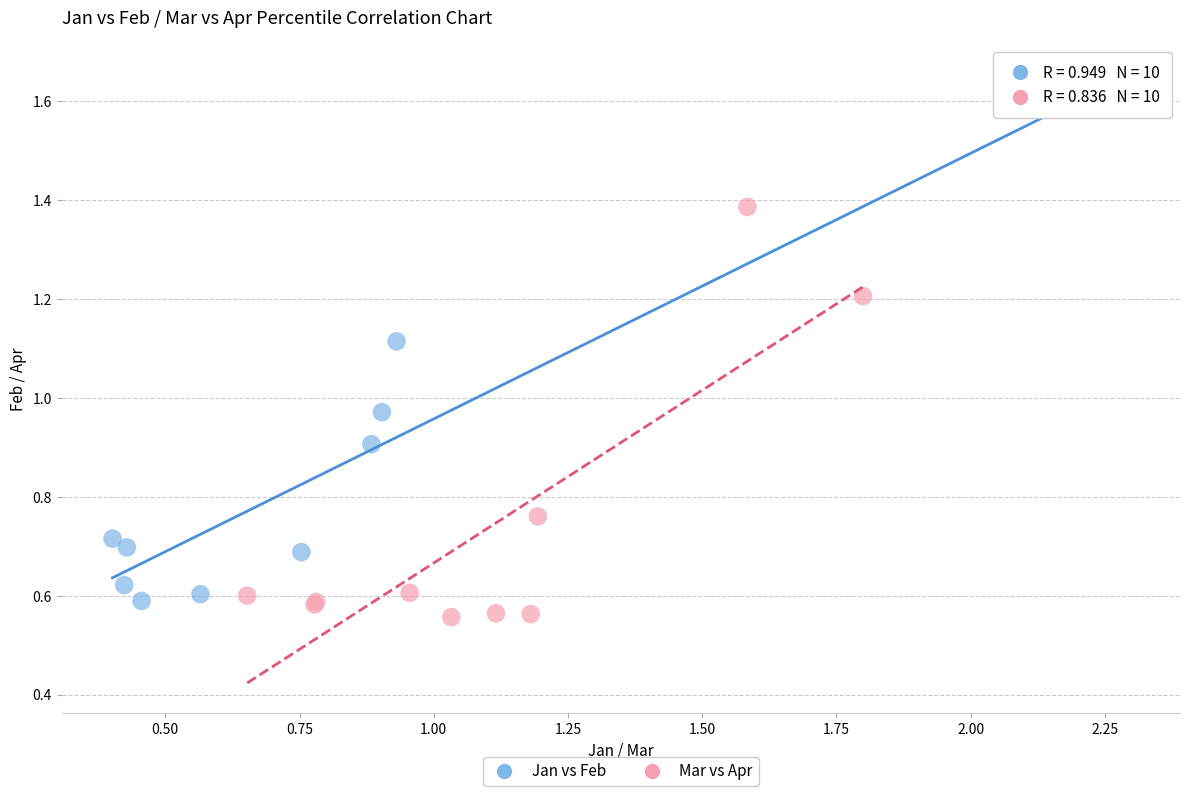

Which series contains the highest Y value?

Jan vs Feb